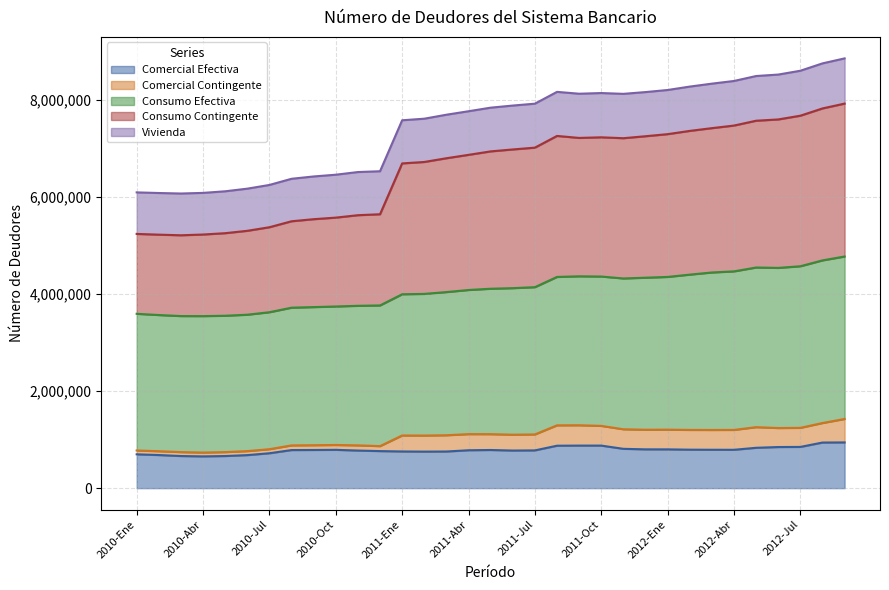

True or false: Comercial Efectiva has more than 0 interior local peaks.

True